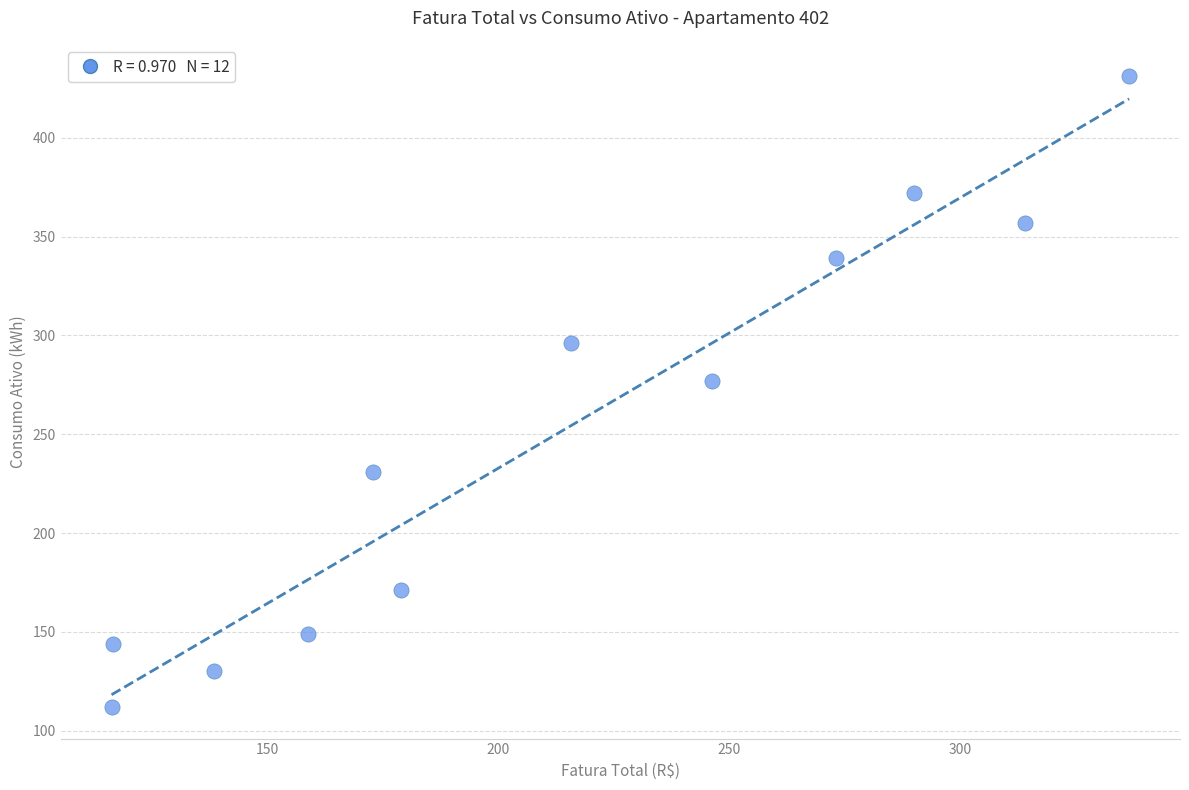

What is the average Y value?

251